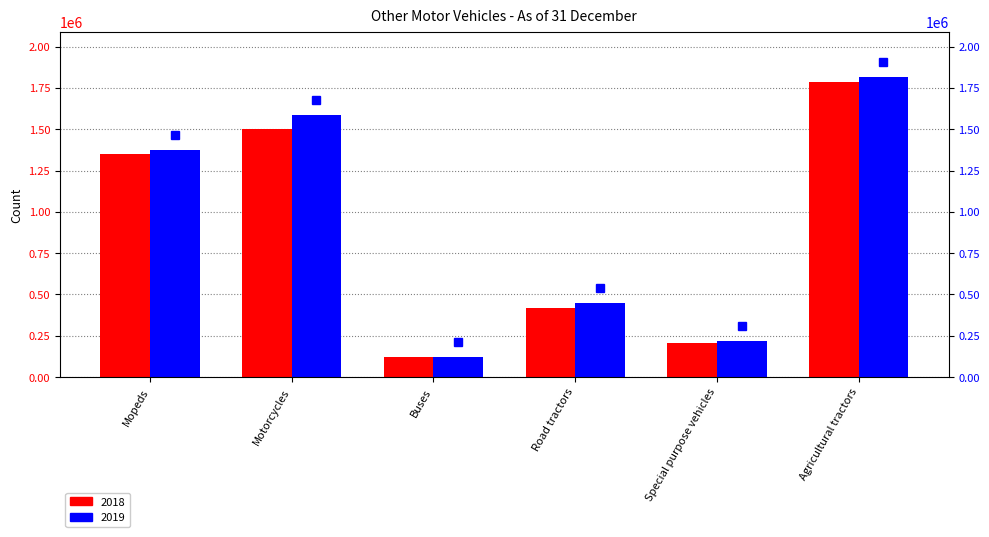

Rank the categories by 2019 value from highest to lowest.

Agricultural tractors, Motorcycles, Mopeds, Road tractors, Special purpose vehicles, Buses